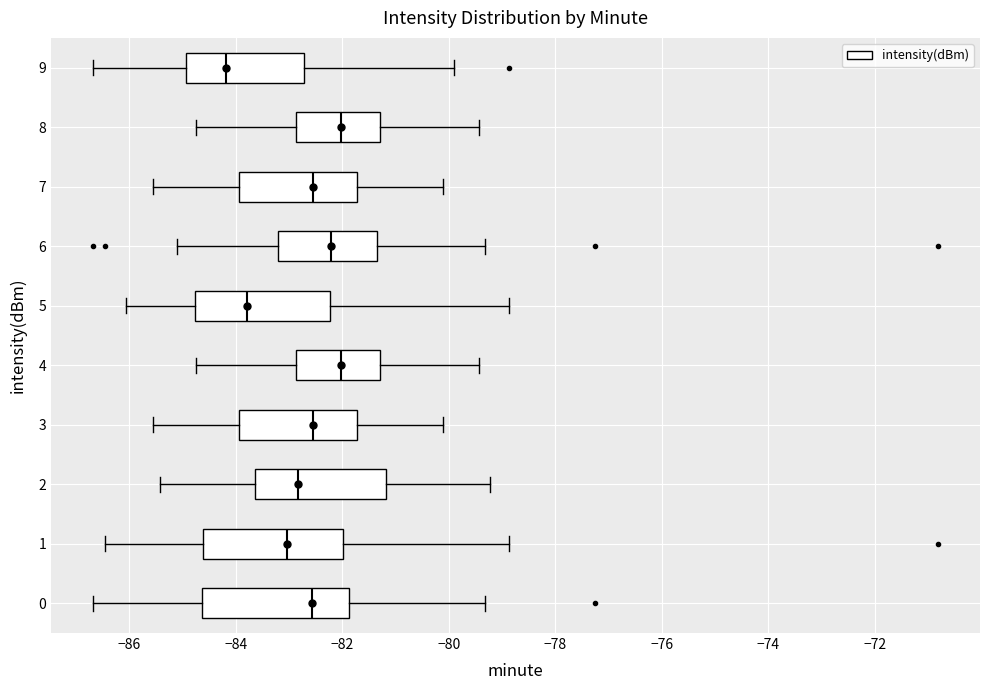

Which box has the furthest to the left median line?

9